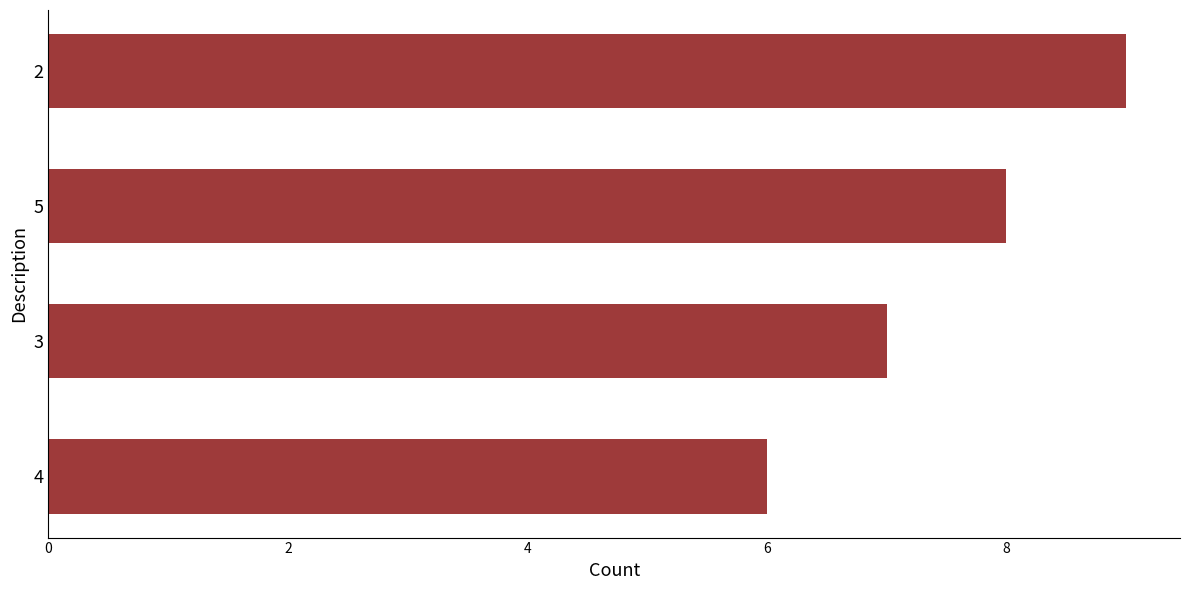

How many distinct data groups are displayed?

1